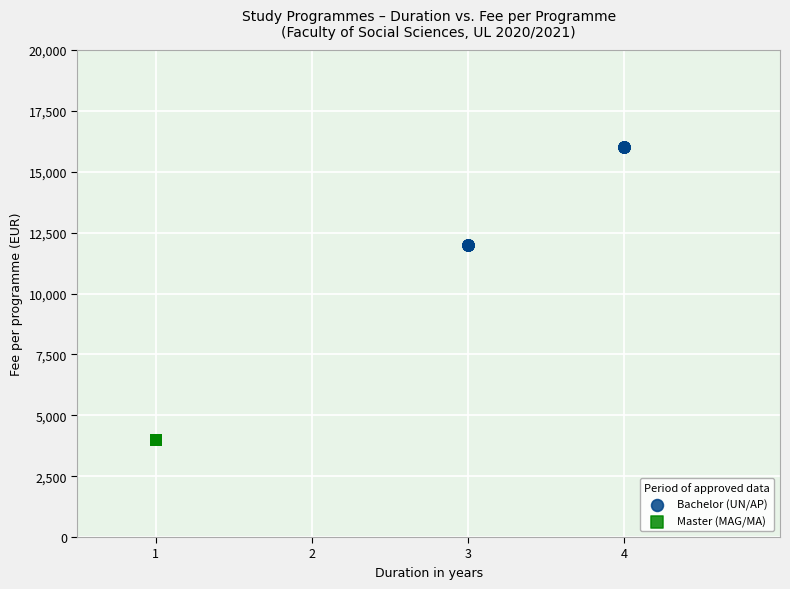

Which series contains the highest Y value?

Bachelor (UN/AP)